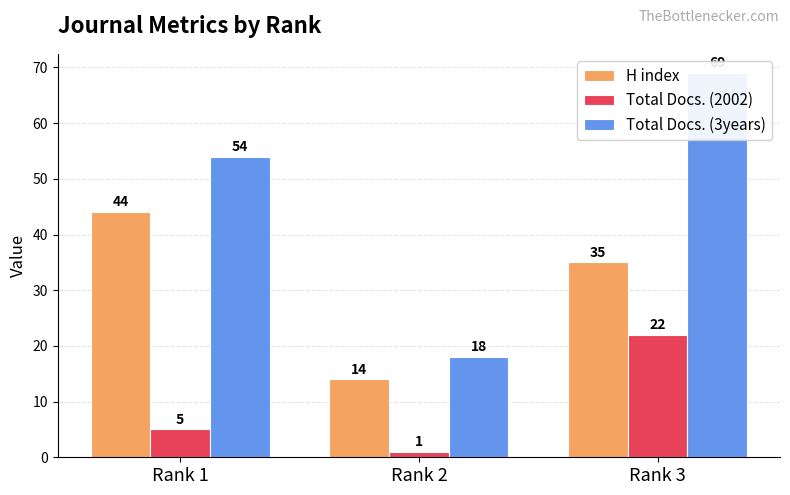

How many data points in Total Docs. (2002) are less than 5?

1